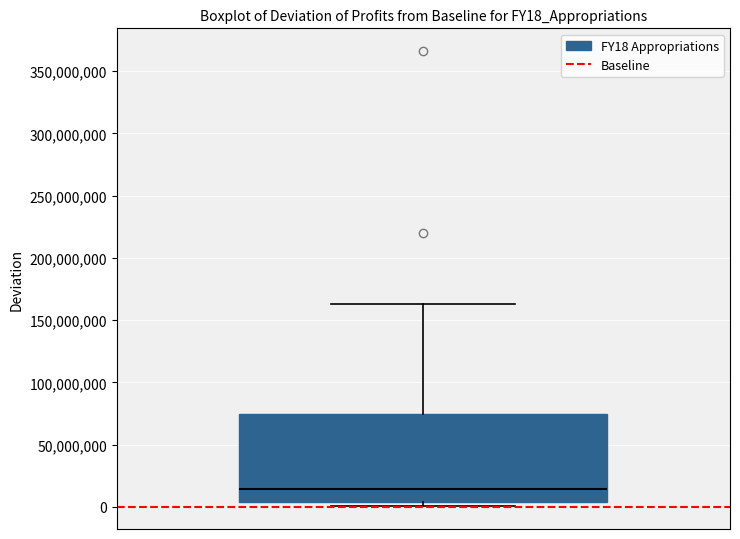

Transcribe this box plot: give where the median line is, the range the box spans, and where the two whiskers end, as read against the y-axis. The values are not printed on the chart, so give them approximately, as read against the axis.

median 15000000, box 5000000 to 75000000, whiskers 0 to 165000000